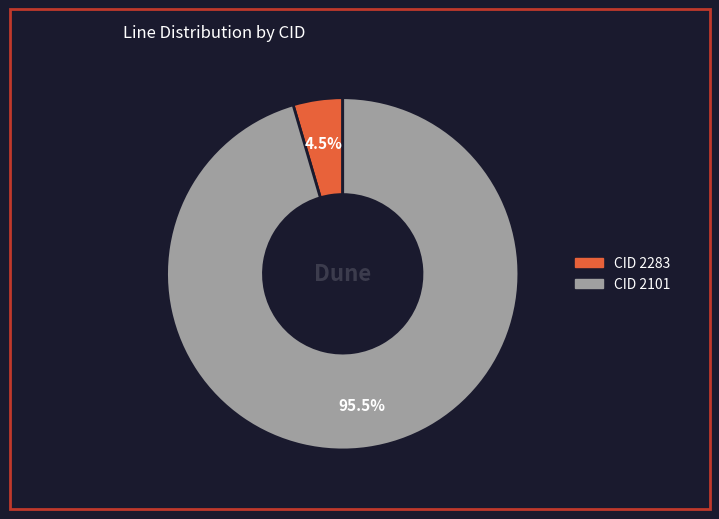

Rank the categories by value from highest to lowest.

CID 2101, CID 2283